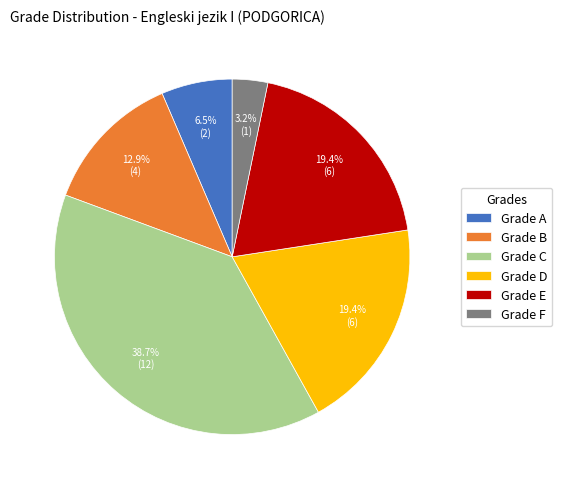

To the nearest percent, what is the difference between the largest and smallest slice percentages?

35%